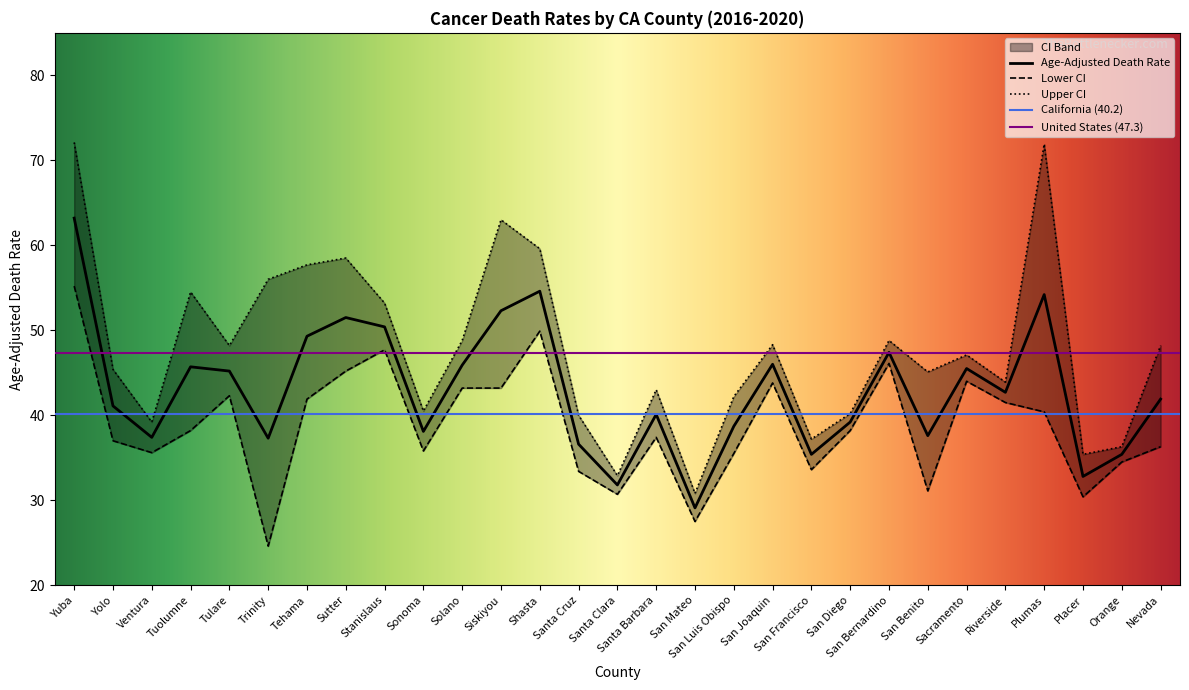

What is the value of the Upper CI point at the 13th from the left?

59.6